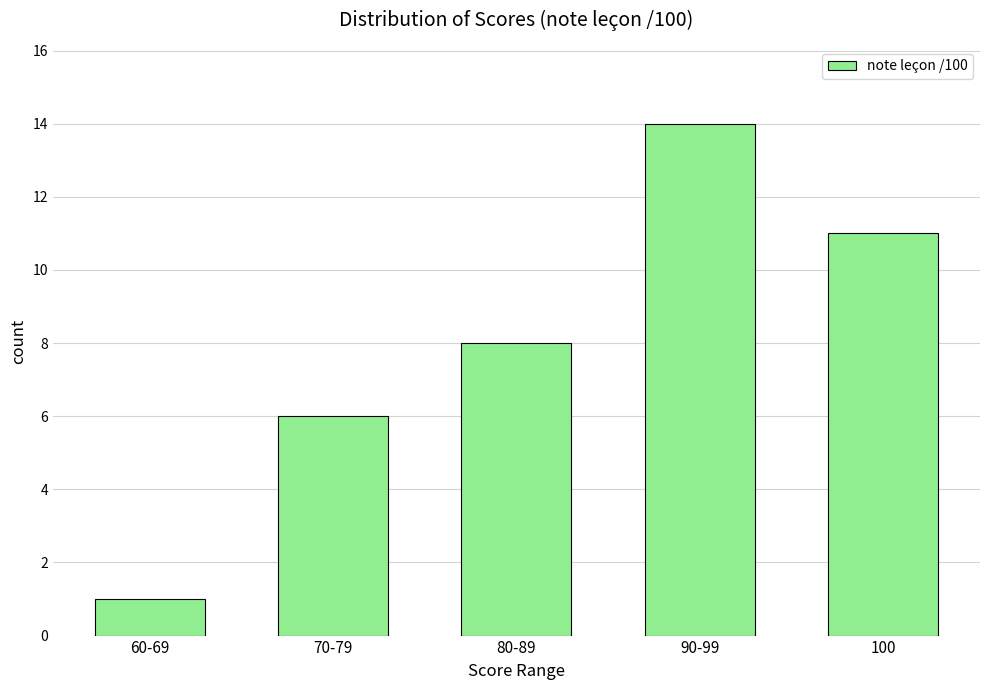

What is the average value?

8